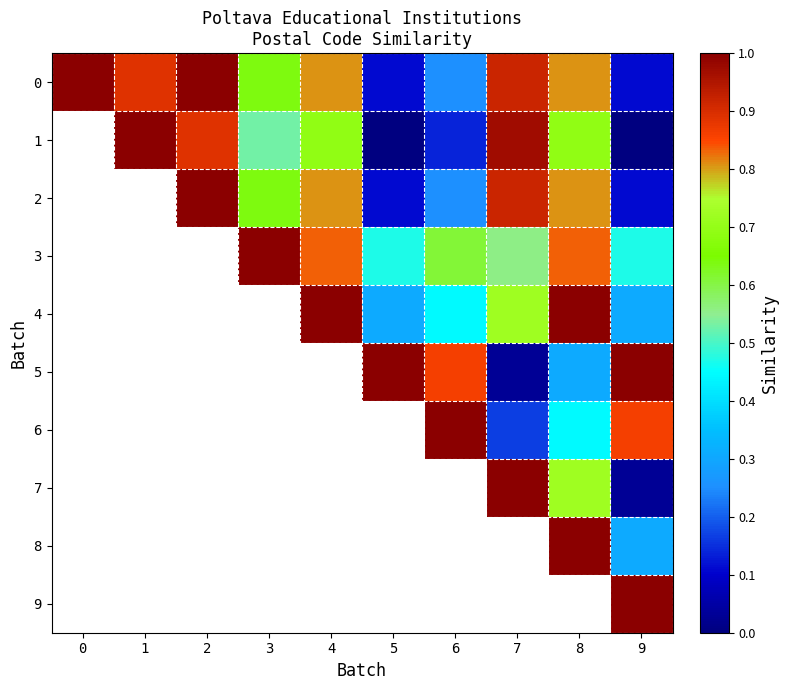

At how many categories does at least one series exceed 0?

10